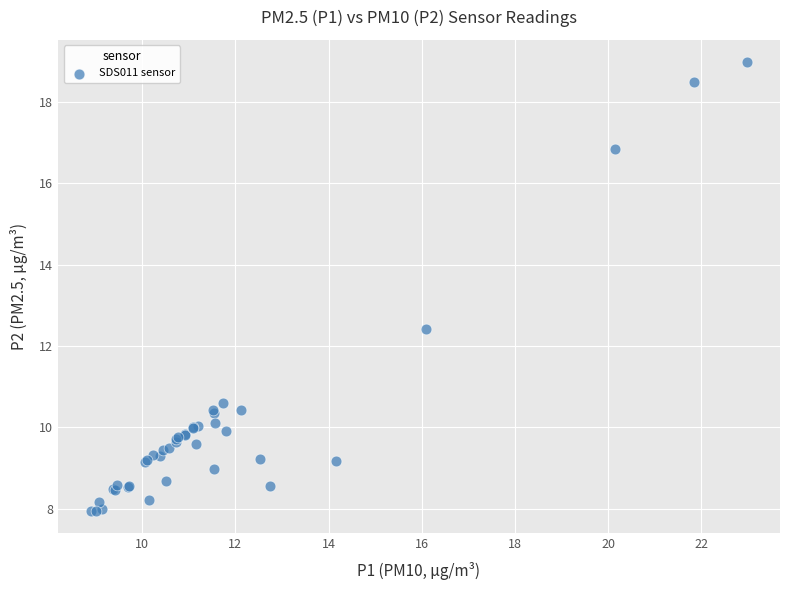

What Y value in the scatter plot is closest to 13?

12.4